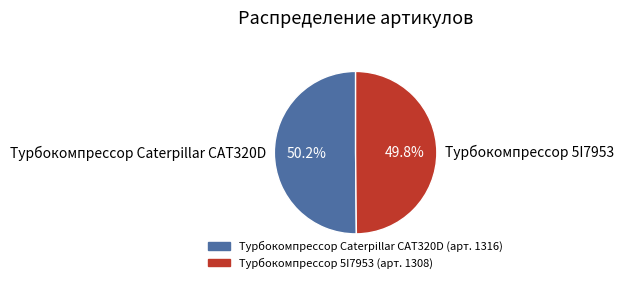

Approximately how many times larger is the value at Турбокомпрессор Caterpillar CAT320D compared to Турбокомпрессор 5I7953?

1.0